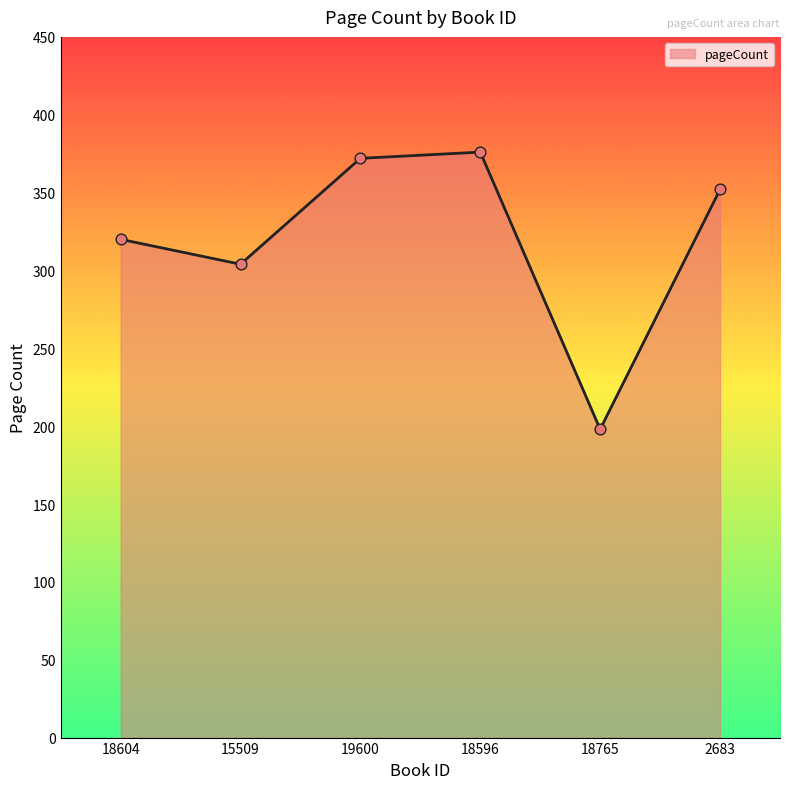

Which has a higher value, 2683 or 18596?

18596